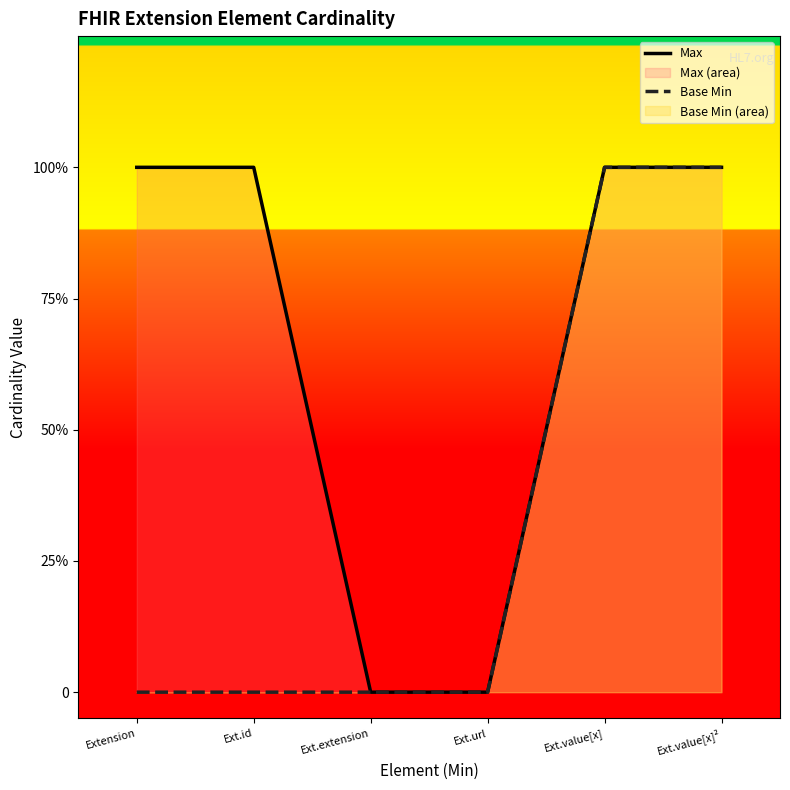

Which label corresponds to the smallest value in the chart?

Ext.extension